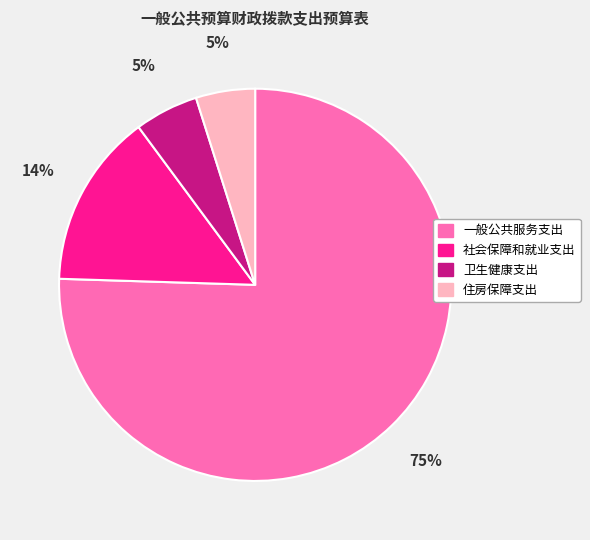

How many segments does this pie chart have?

4